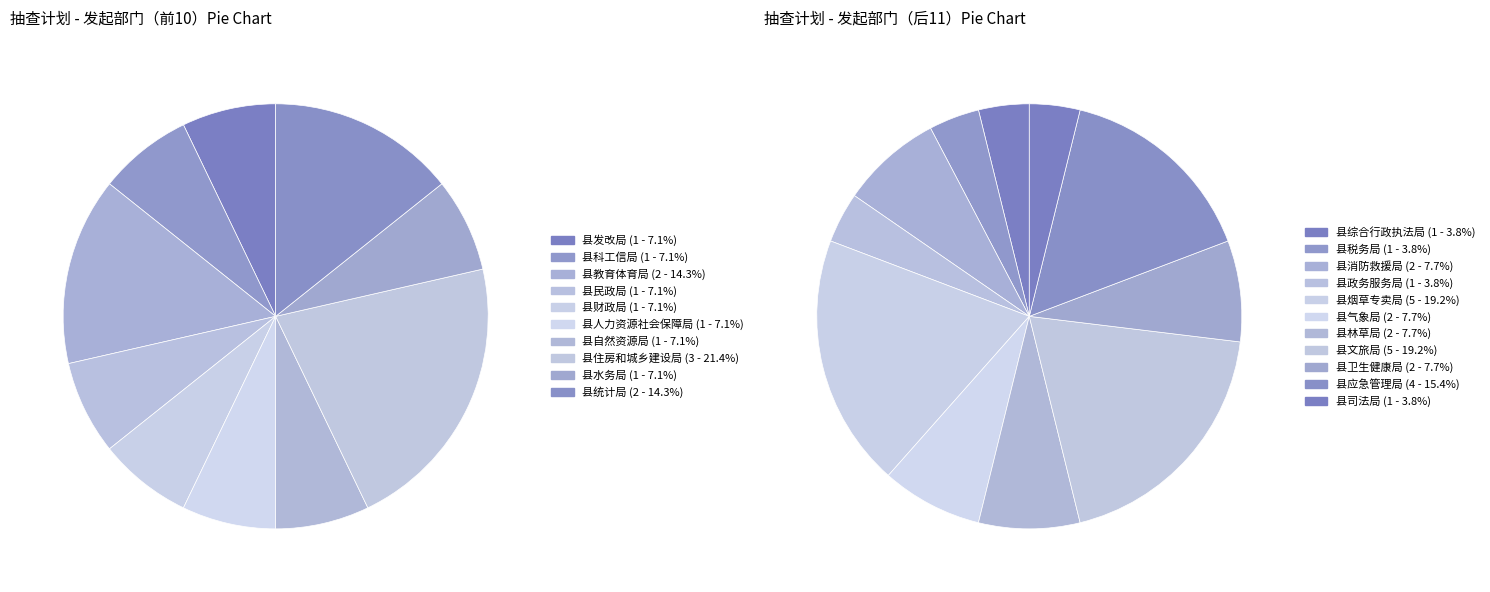

Which category has the smallest portion of the pie?

县发改局